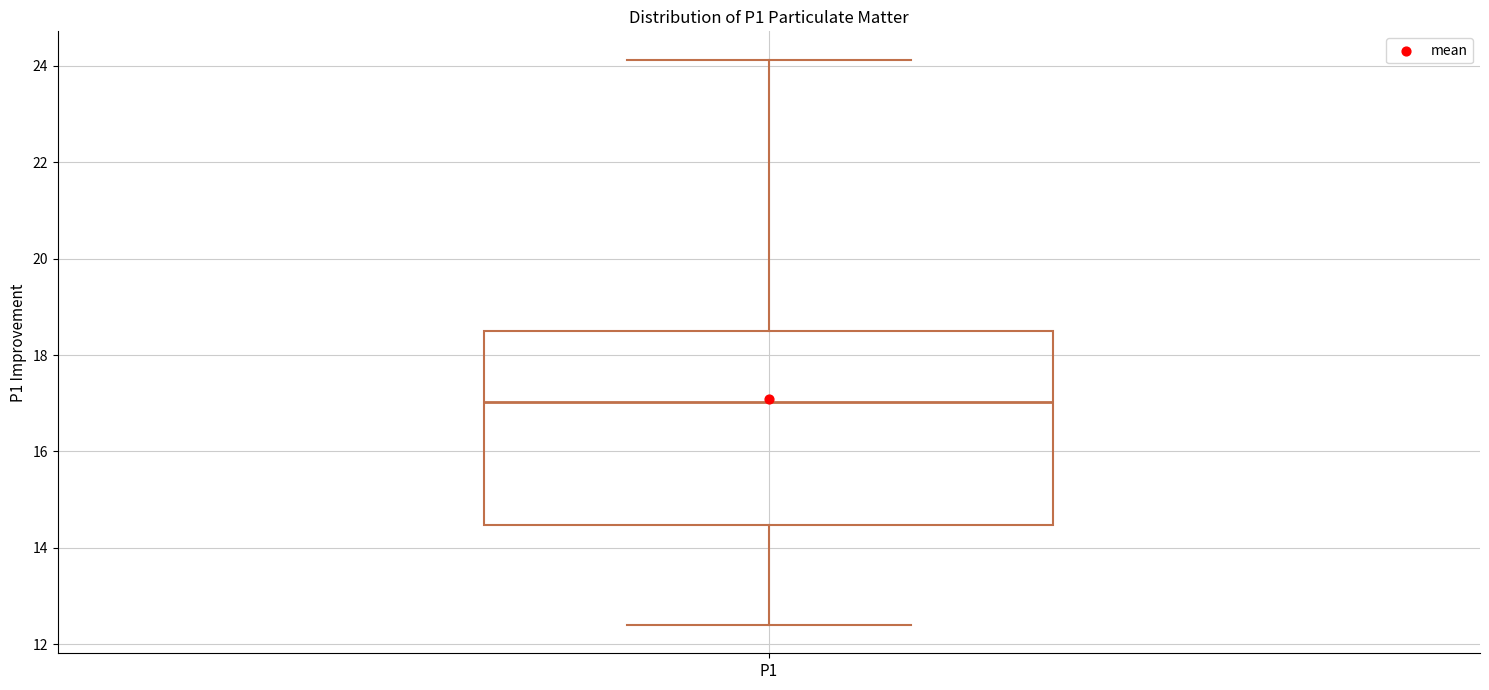

Read this box plot against the y-axis: the position of the median line, the range covered by the box, and the ends of both whiskers. The values are not printed on the chart, so give them approximately, as read against the axis.

median 17.0, box 14.4 to 18.6, whiskers 12.4 to 24.2